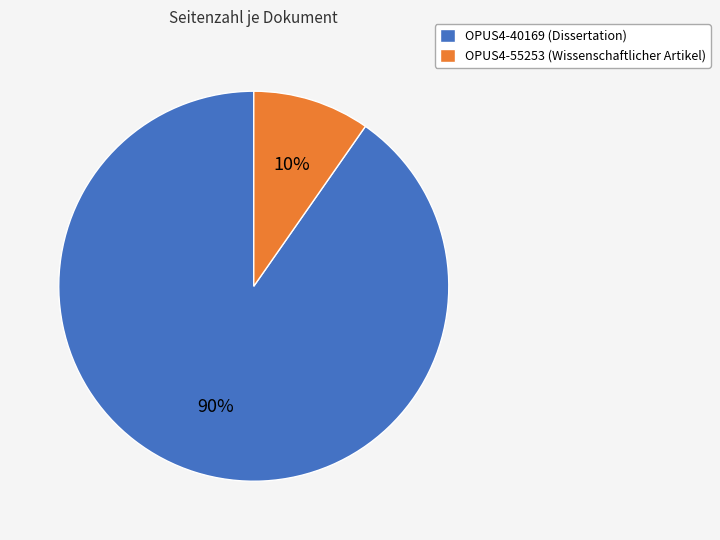

Does any single category account for the majority?

Yes